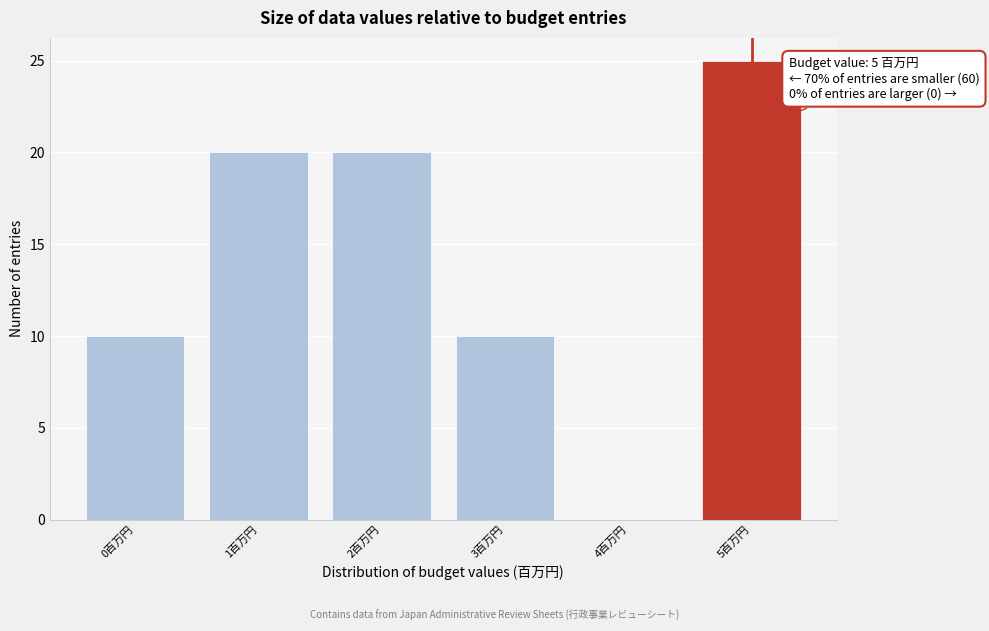

Which range on the x-axis has the tallest bar?

4.5 to 5.5